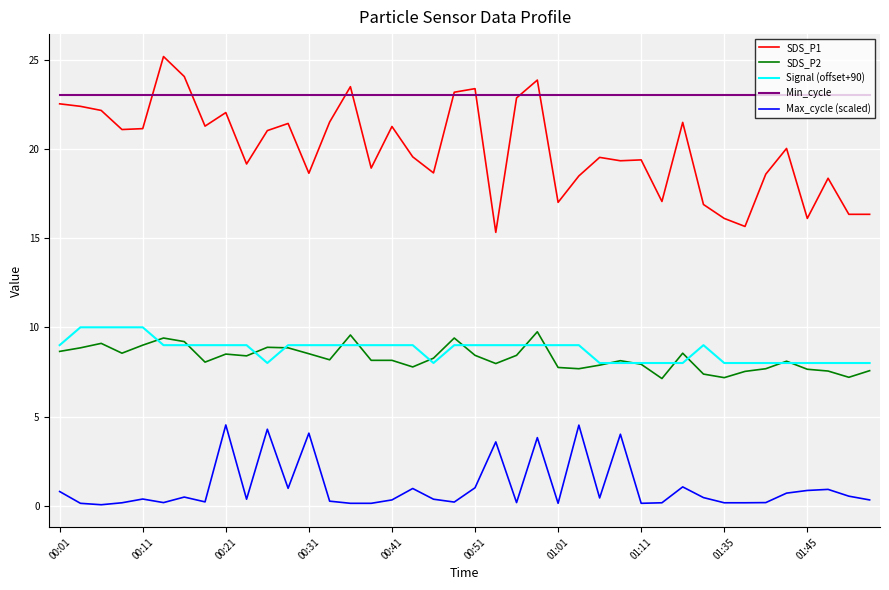

True or false: Min_cycle and SDS_P2 intersect in this chart.

False